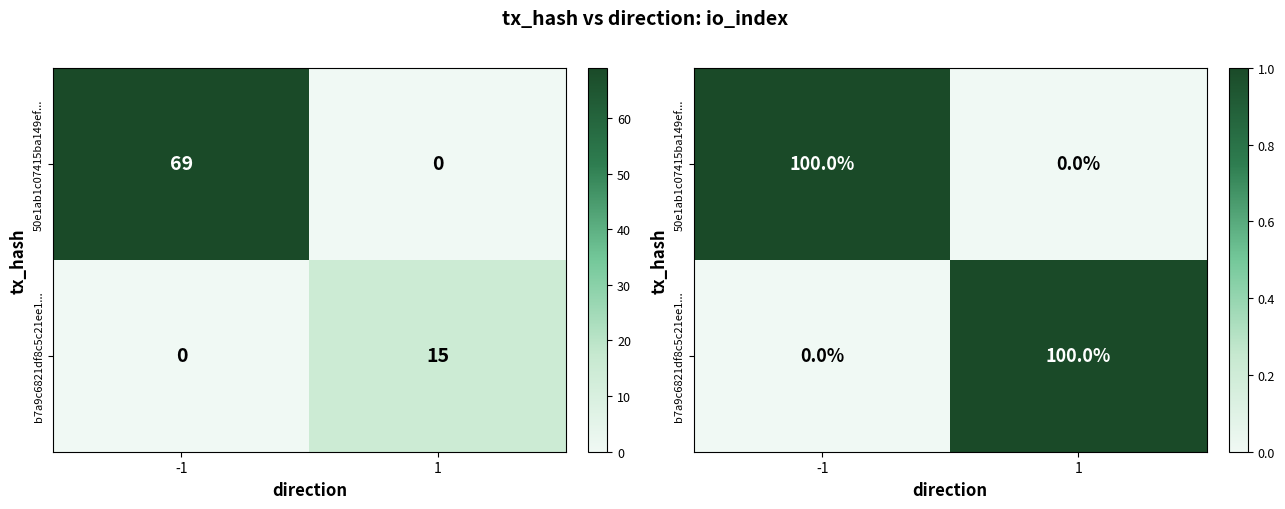

Which series has the largest range (max minus min)?

50e1ab1c07415ba149ef...